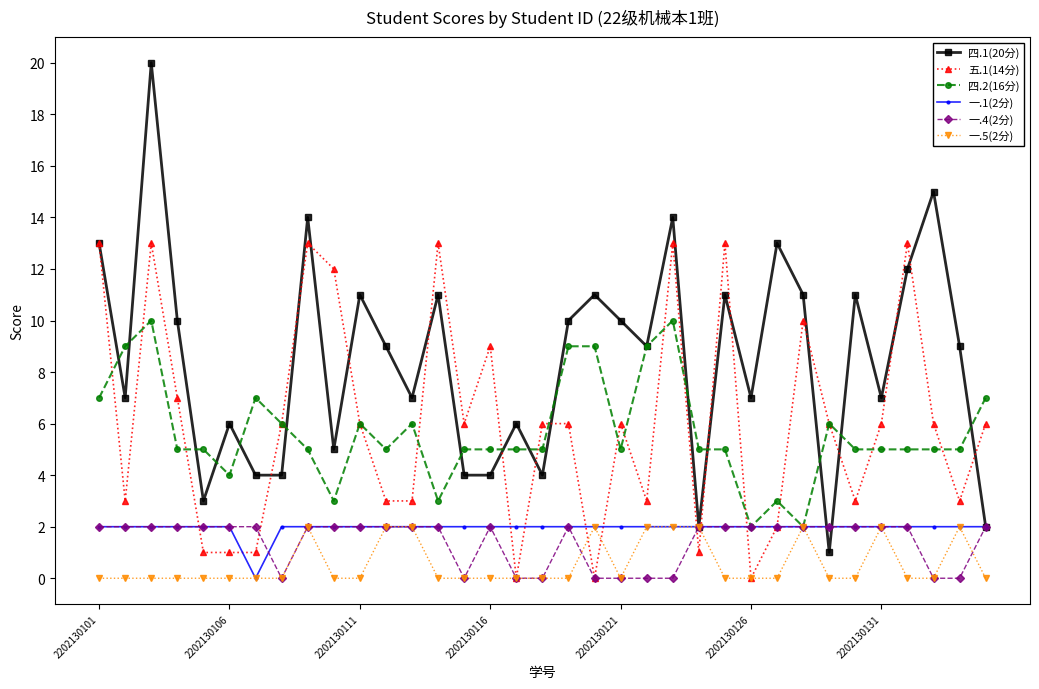

How many data points does each series have?

35